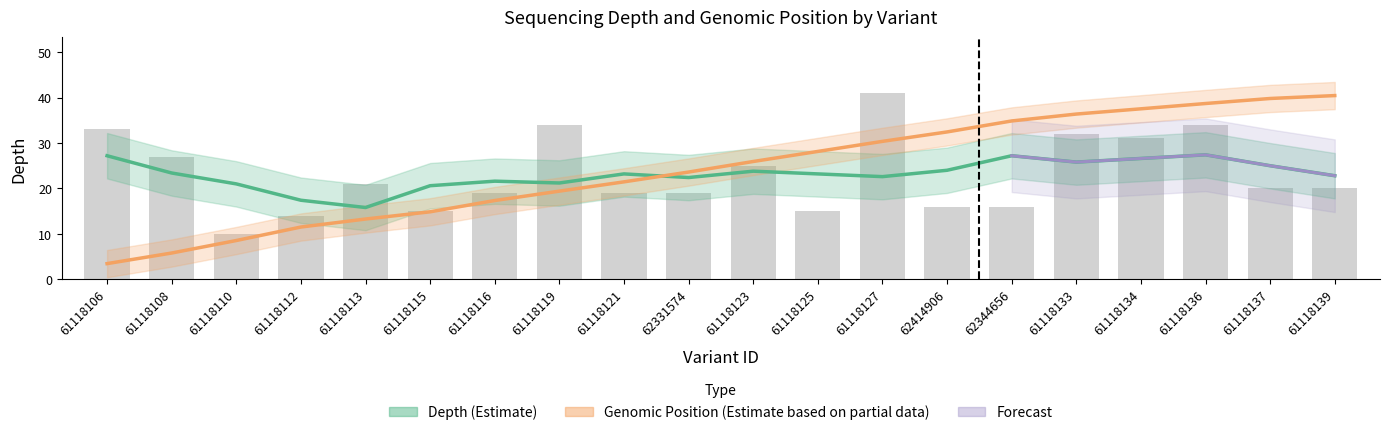

Read the depth value at 61118115.

15.0